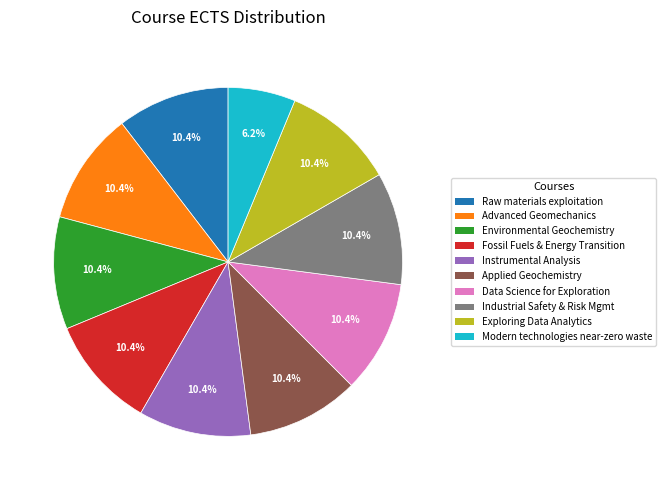

Is there a majority slice in this chart?

No